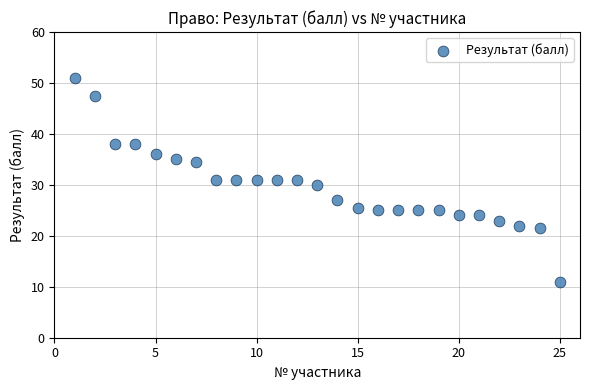

What is the range of X values (max minus min)?

24.0